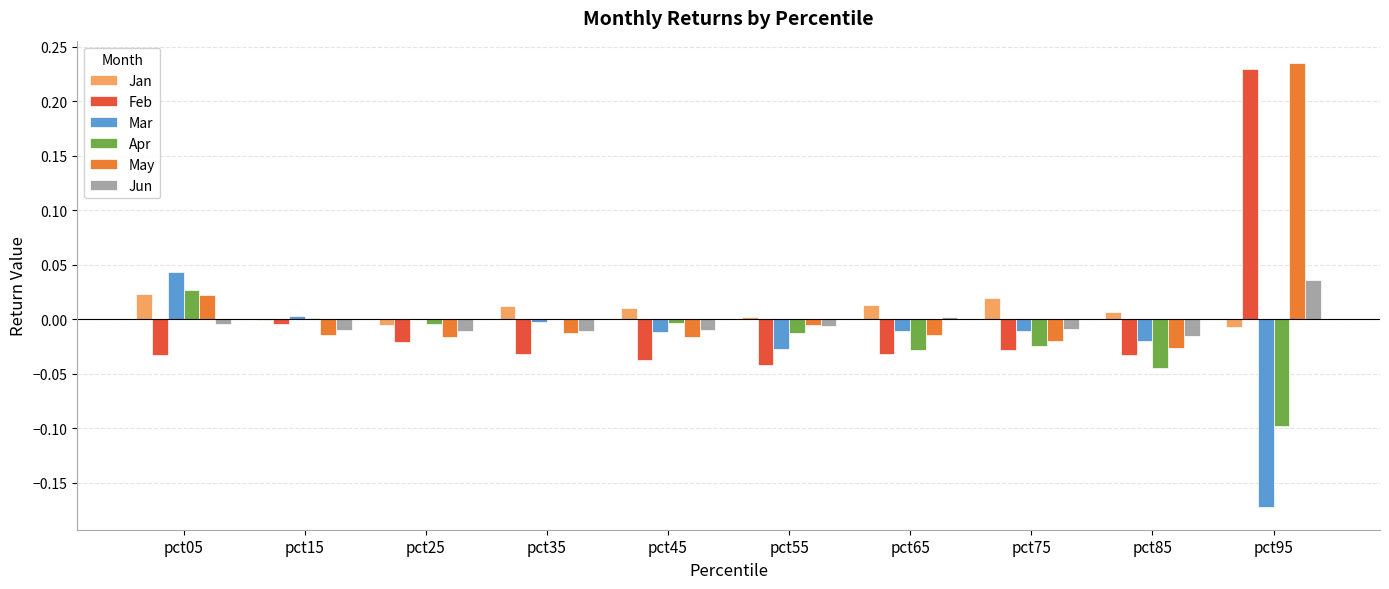

Is the value of Jun at pct95 greater than the value of May at pct35?

Yes